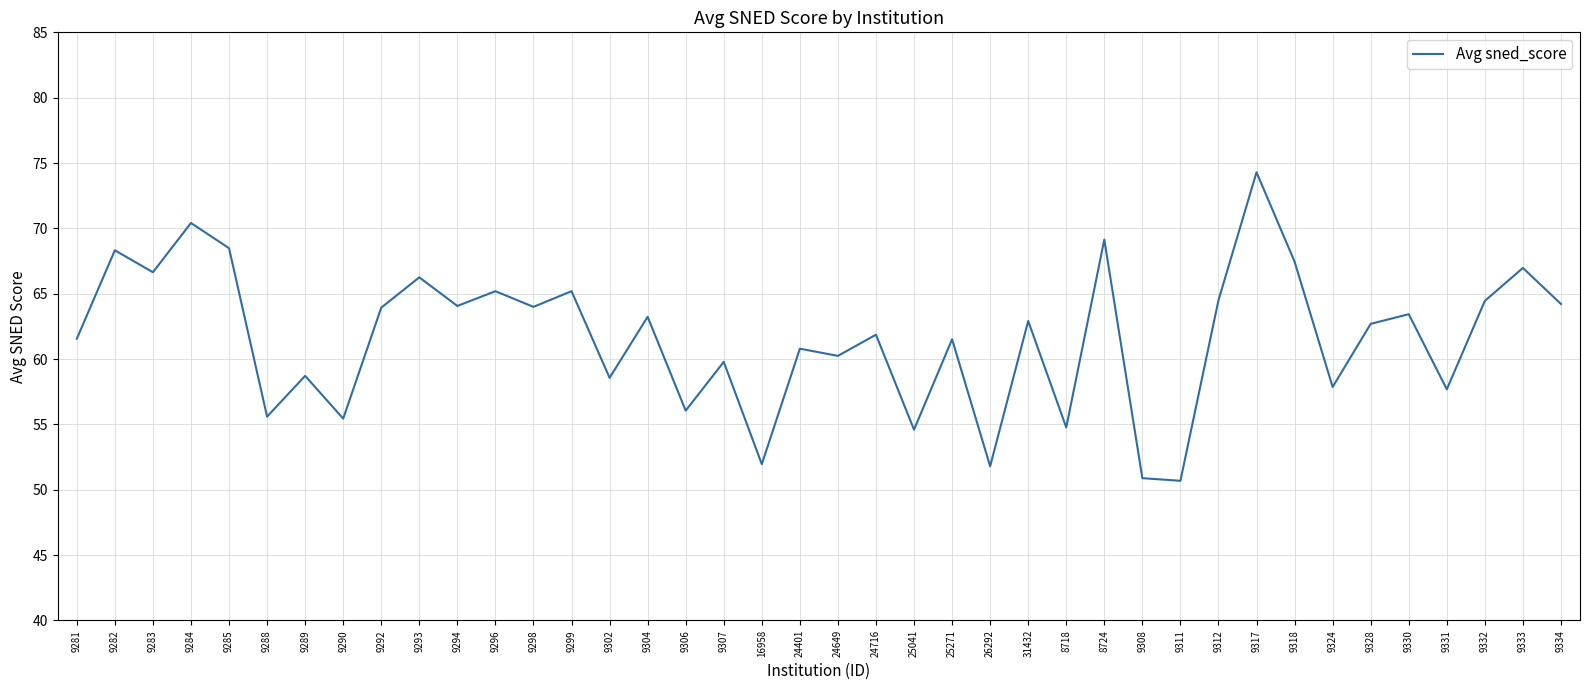

What position from the right is 9293?

31